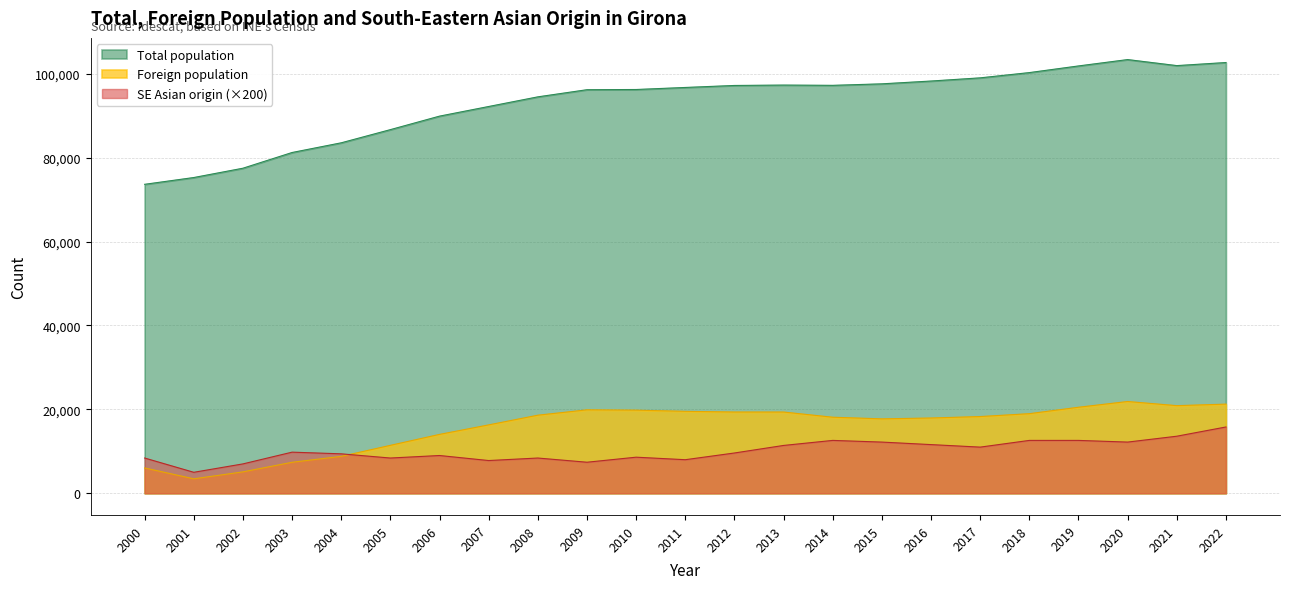

Does the chart have visible grid lines?

Yes